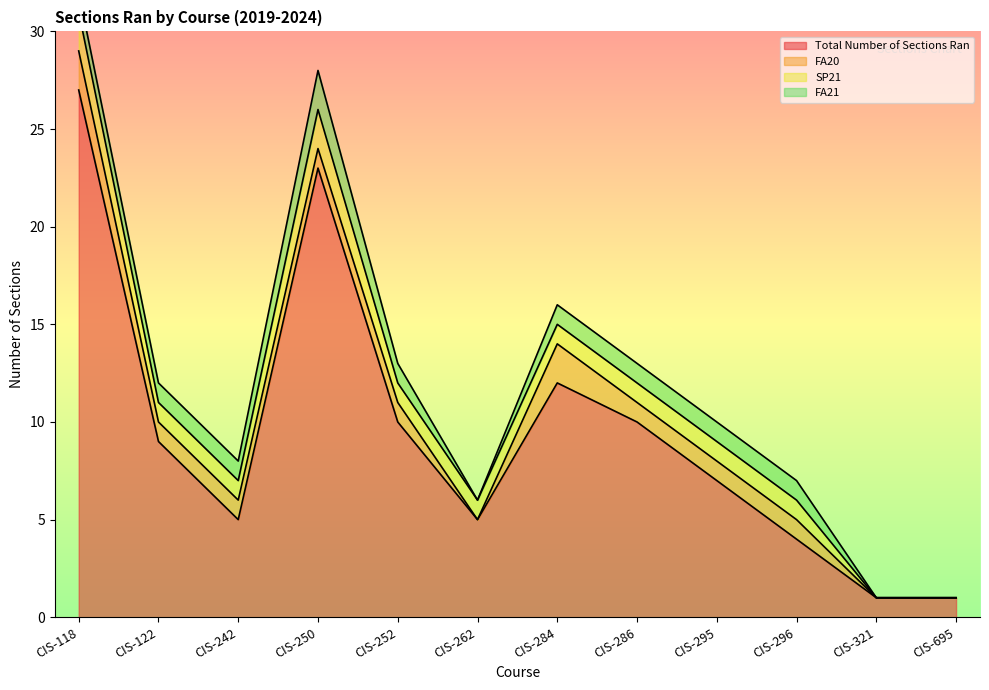

Which series ends up on top after the final intersection of FA20 and SP21?

FA20